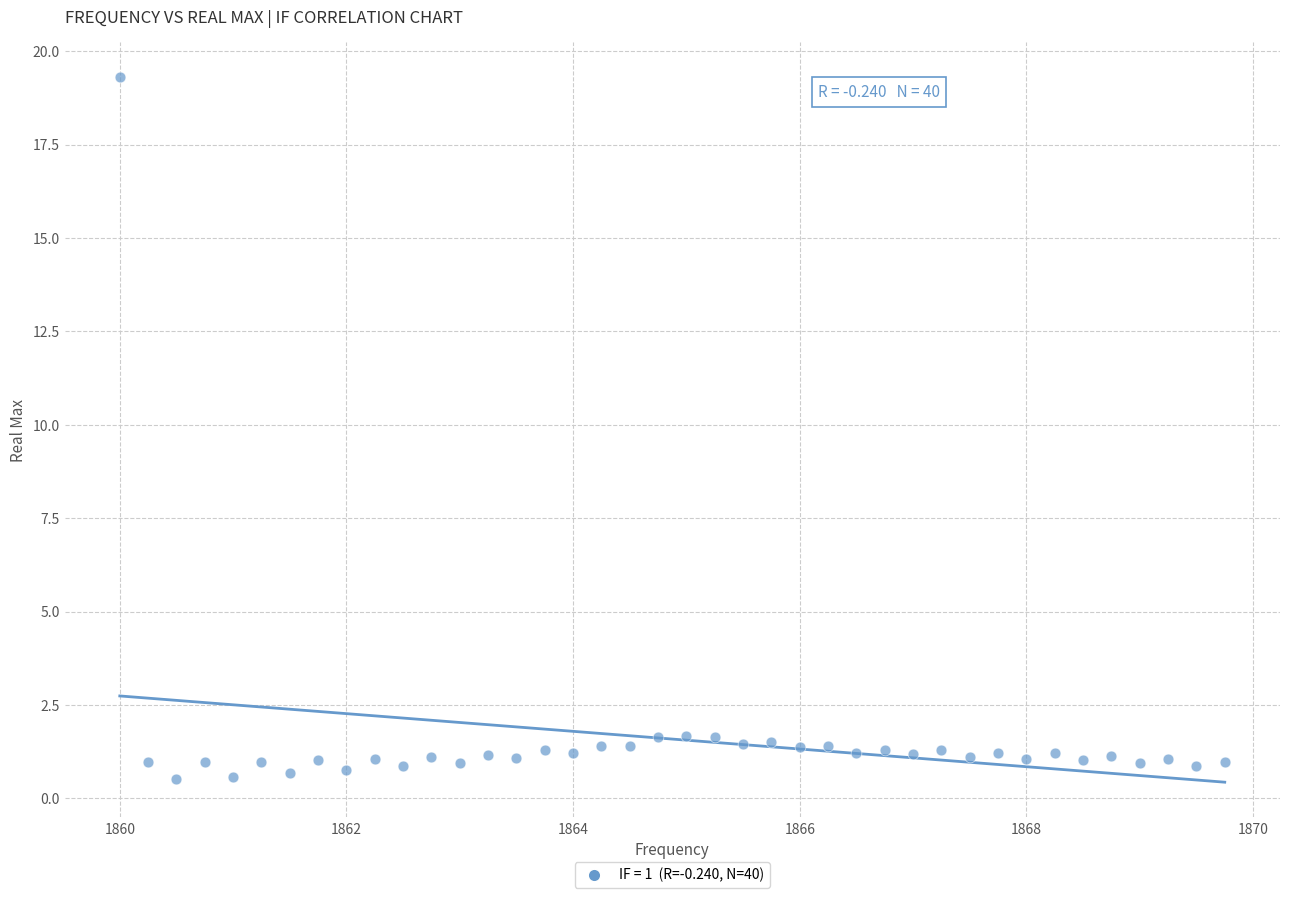

What is the range of Y values (max minus min)?

18.8